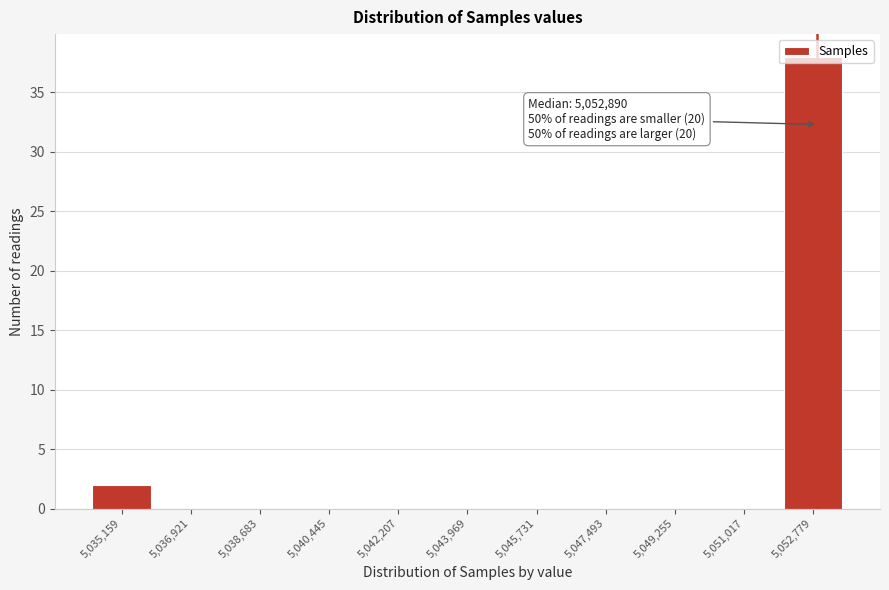

Which range on the x-axis has the tallest bar?

5051800 to 5053600